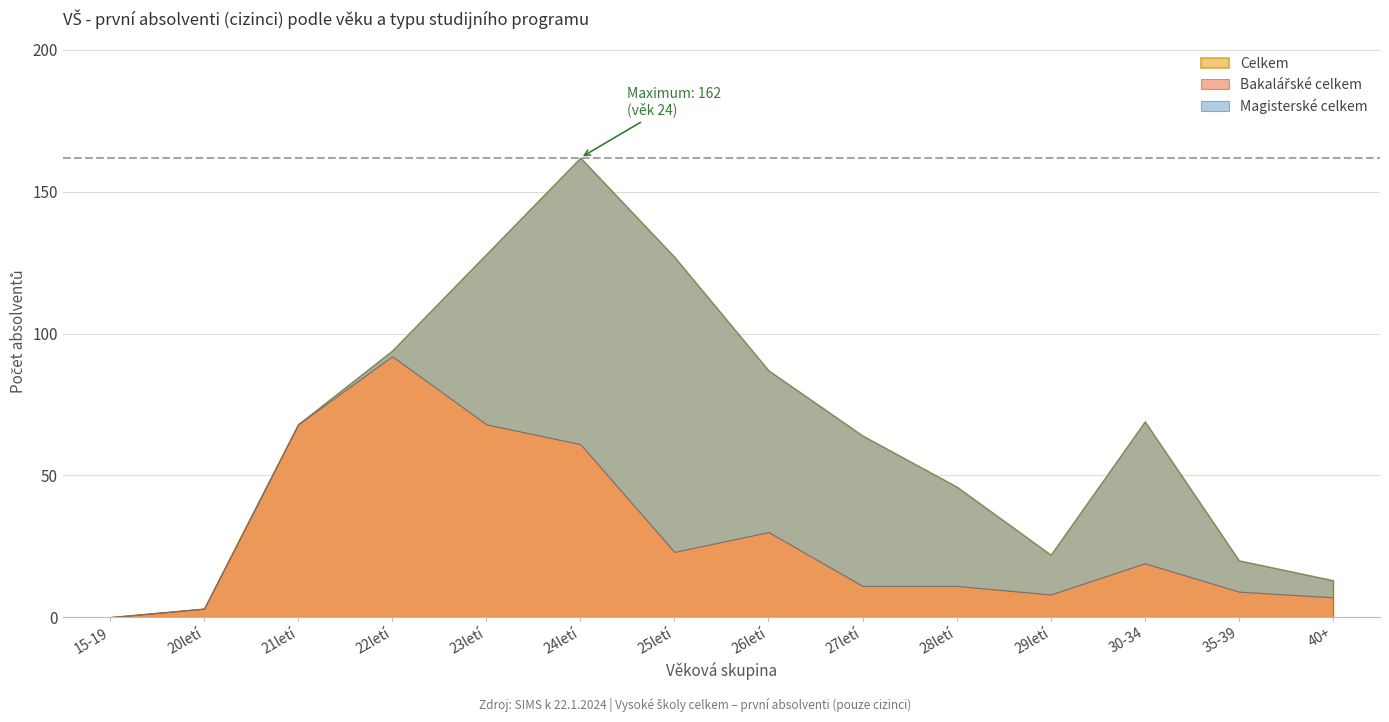

Which series has the widest spread of values?

Celkem